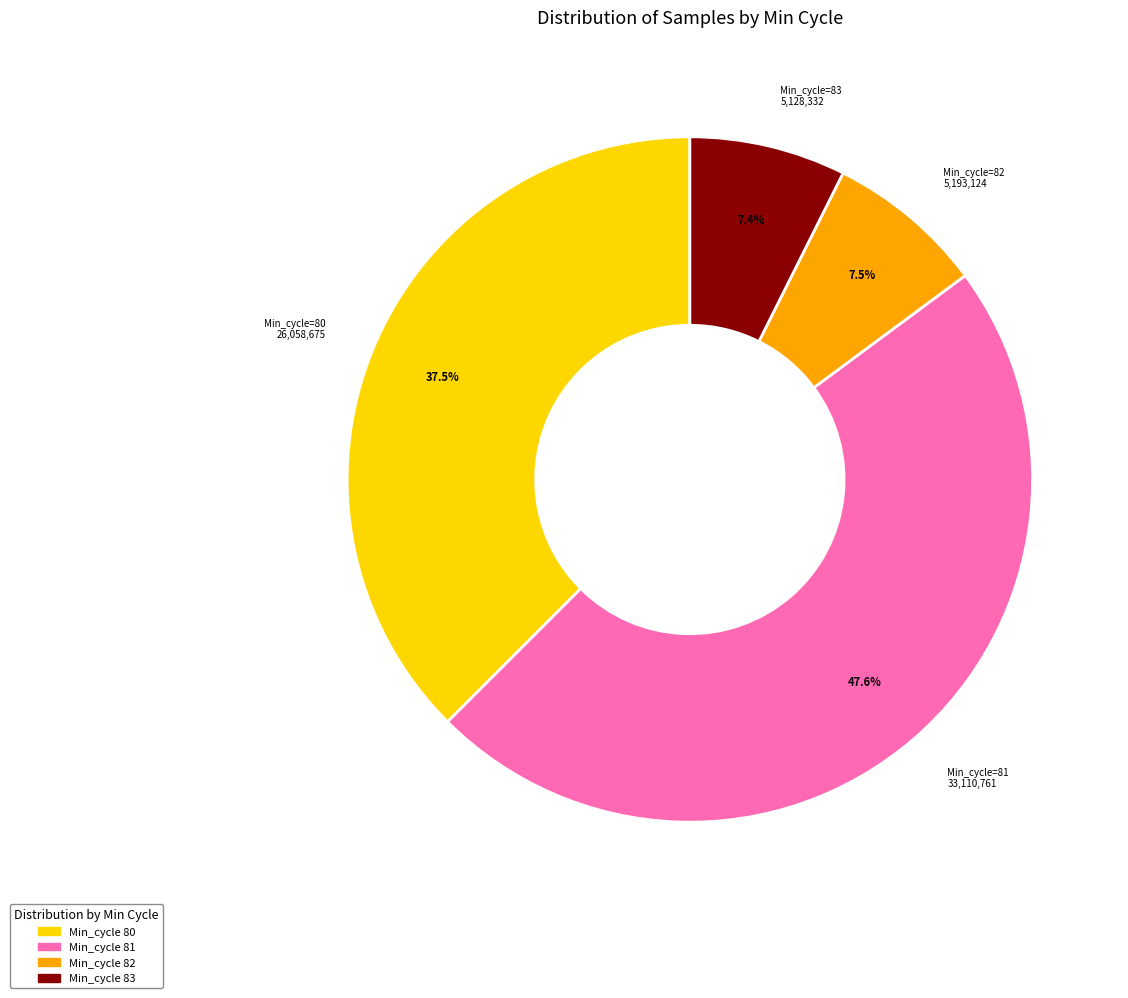

Is there a majority slice in this chart?

No